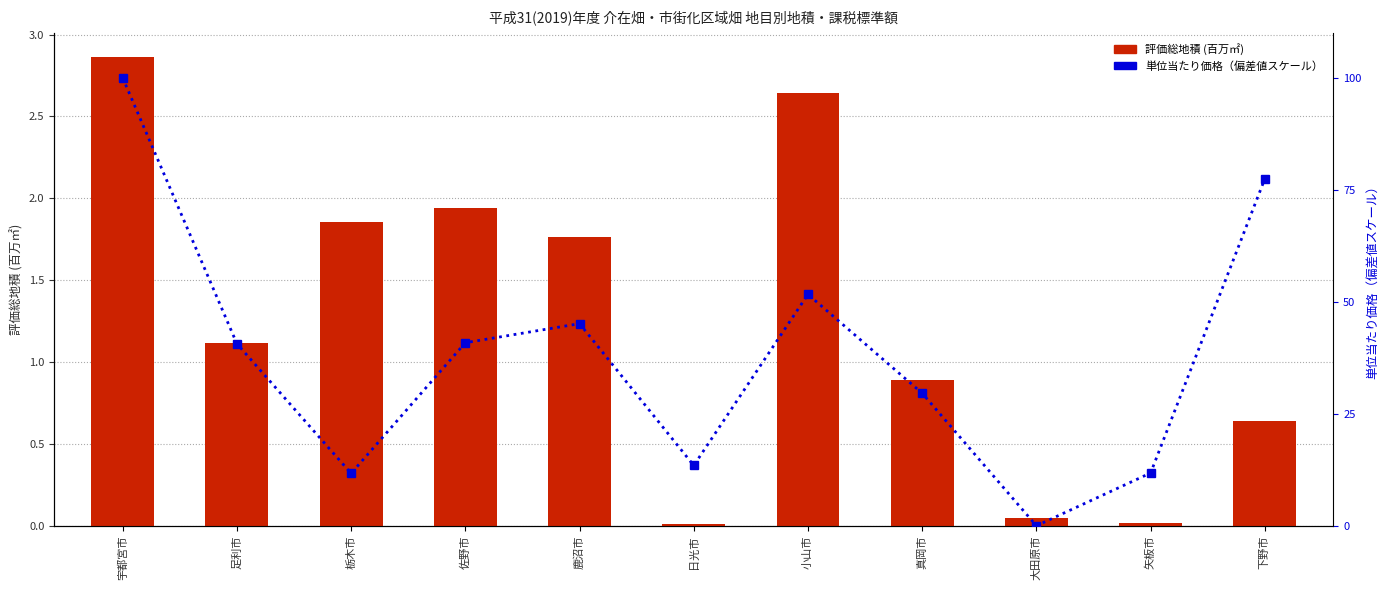

At which category is the sum across all series the highest?

宇都宮市